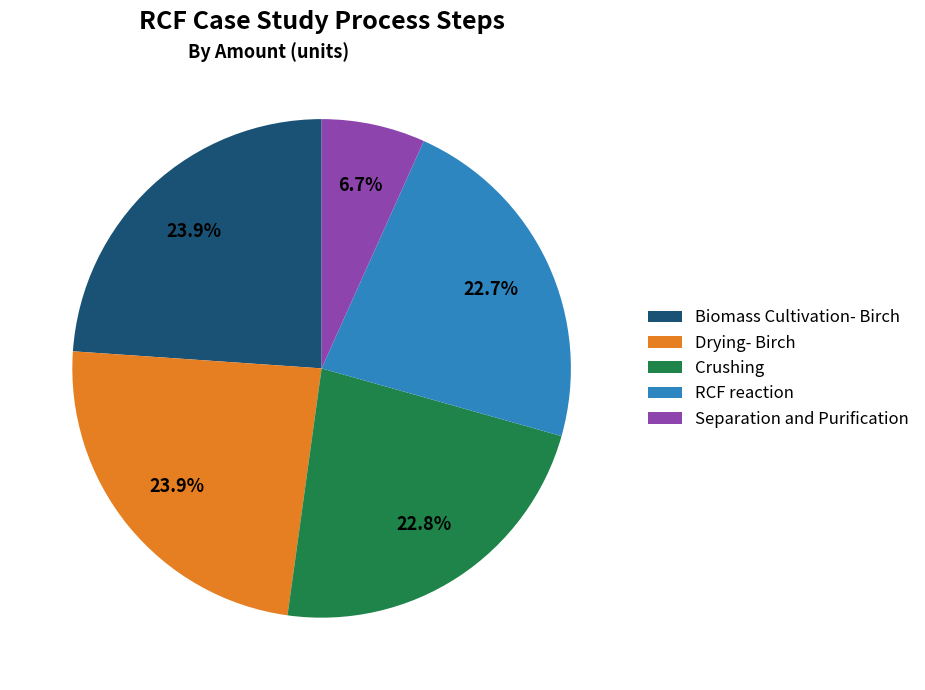

Does RCF reaction represent more than half of the total?

No